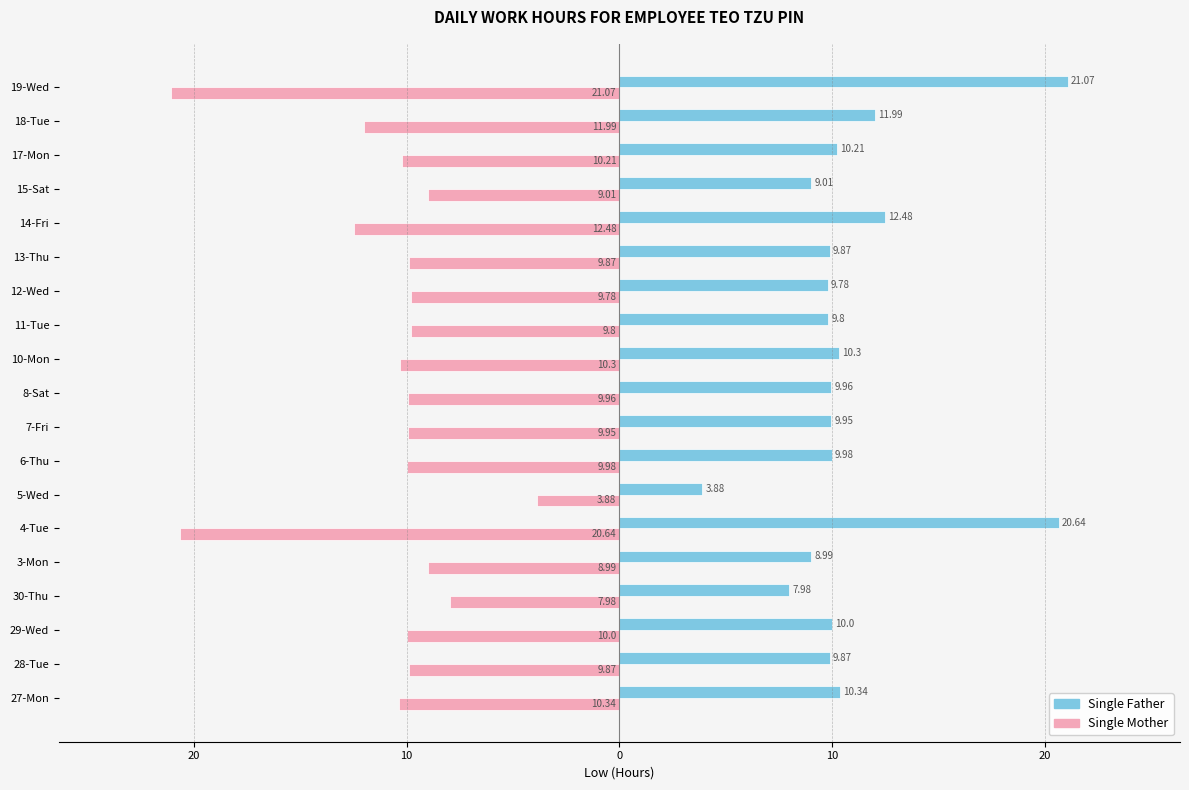

What are all the series names shown in the legend?

Single Father, Single Mother